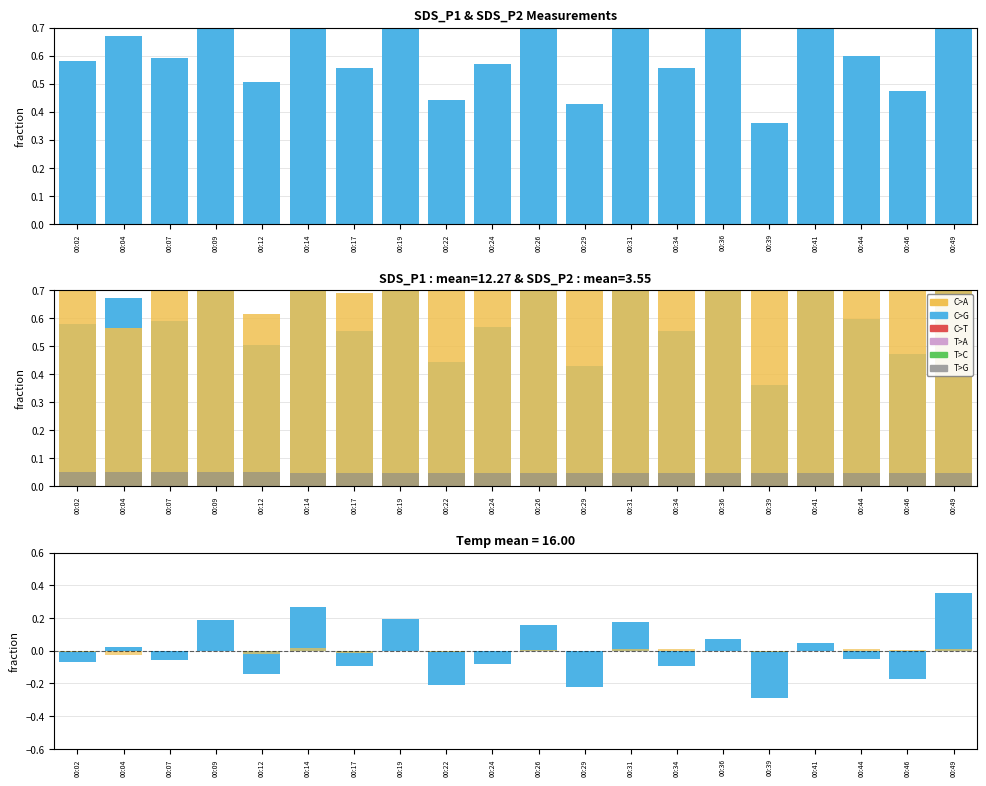

Which category has the lowest value in the SDS_P2 series?

00:04